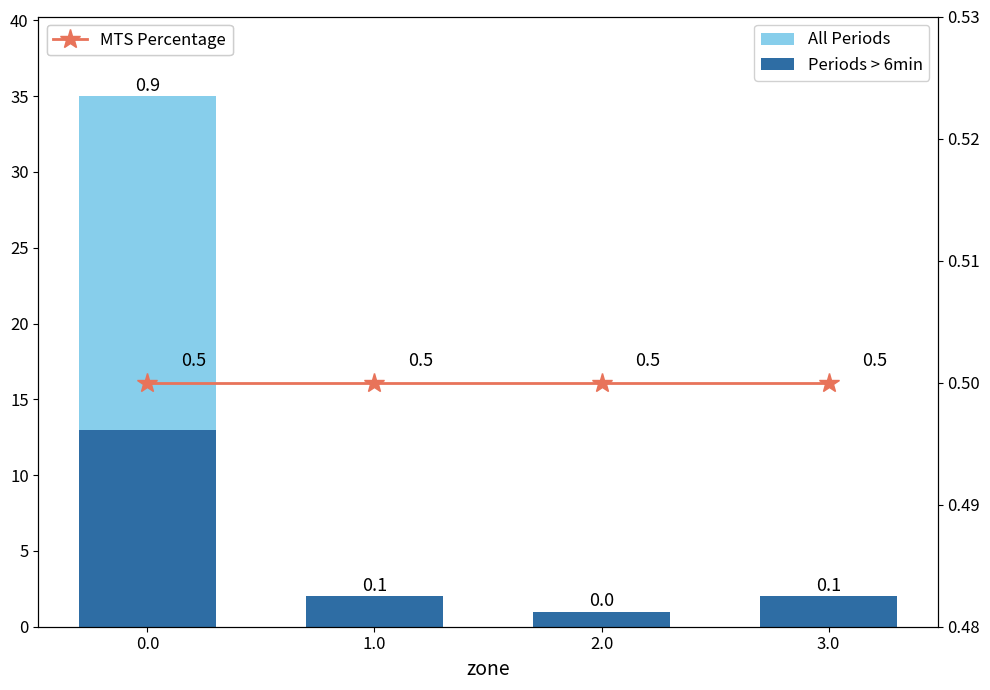

What is the highest value of the MTS Percentage series?

0.5